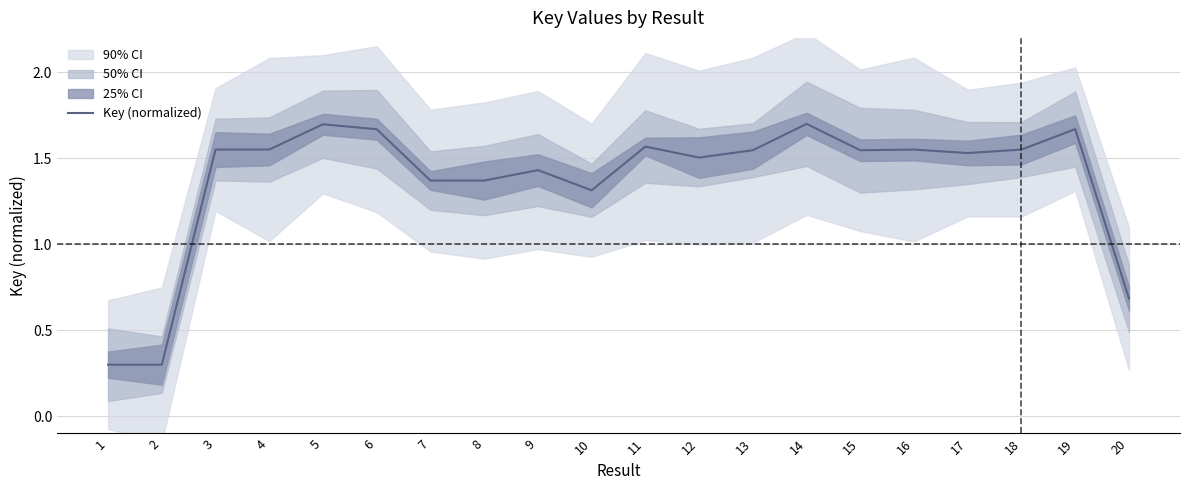

Which has a higher value, 9 or 14?

14